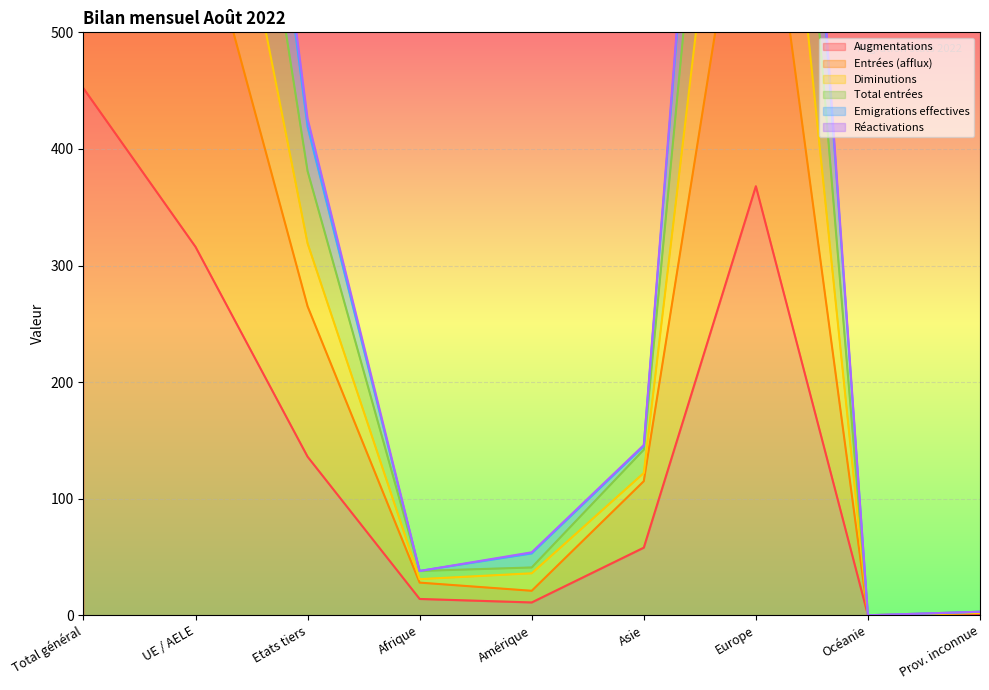

What position from the left is Etats tiers?

3